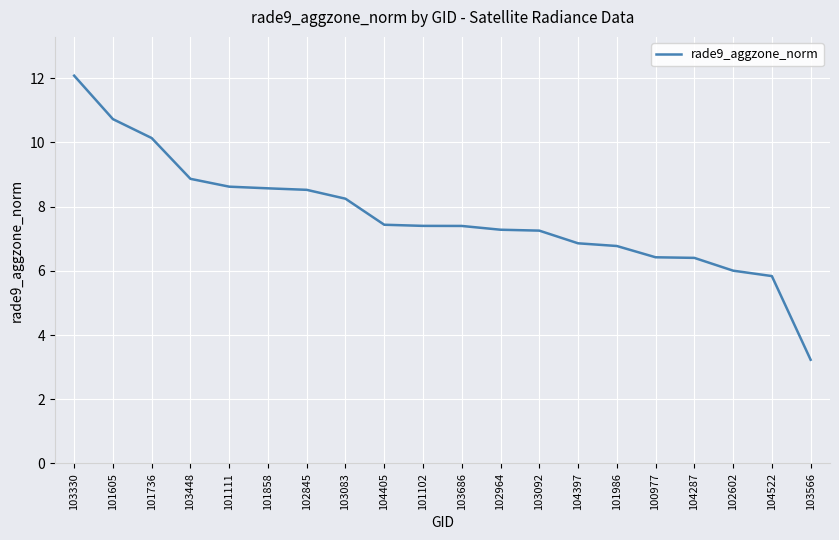

What position from the right is 104405?

12